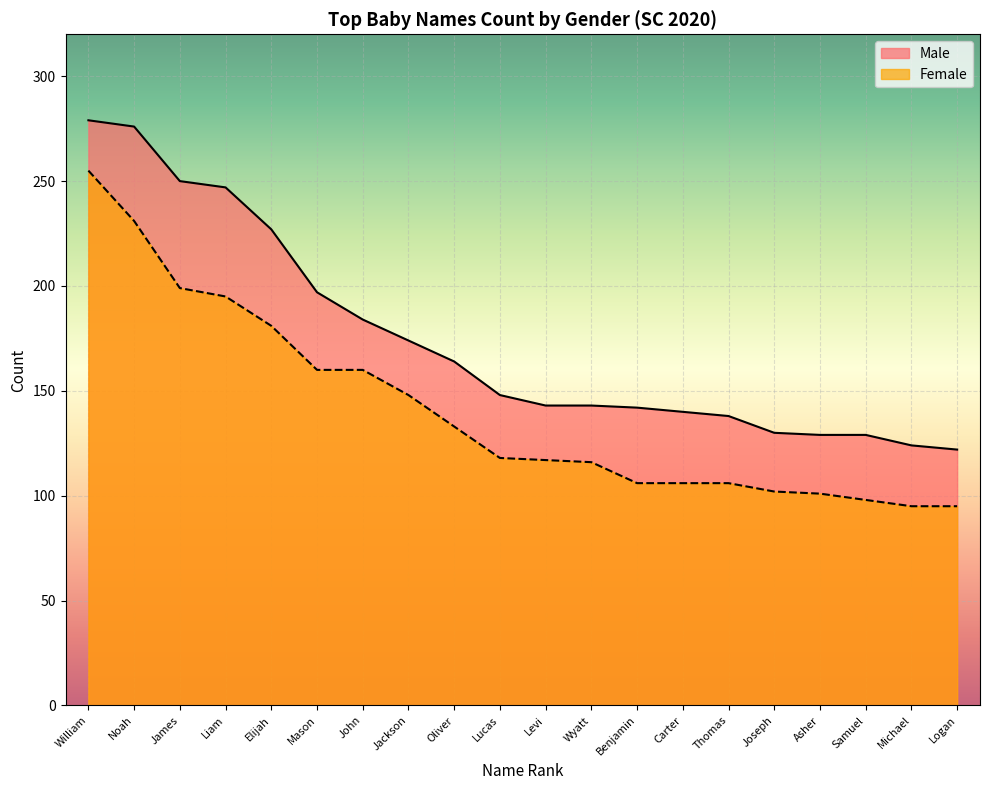

Which series has the largest total across all categories?

Male